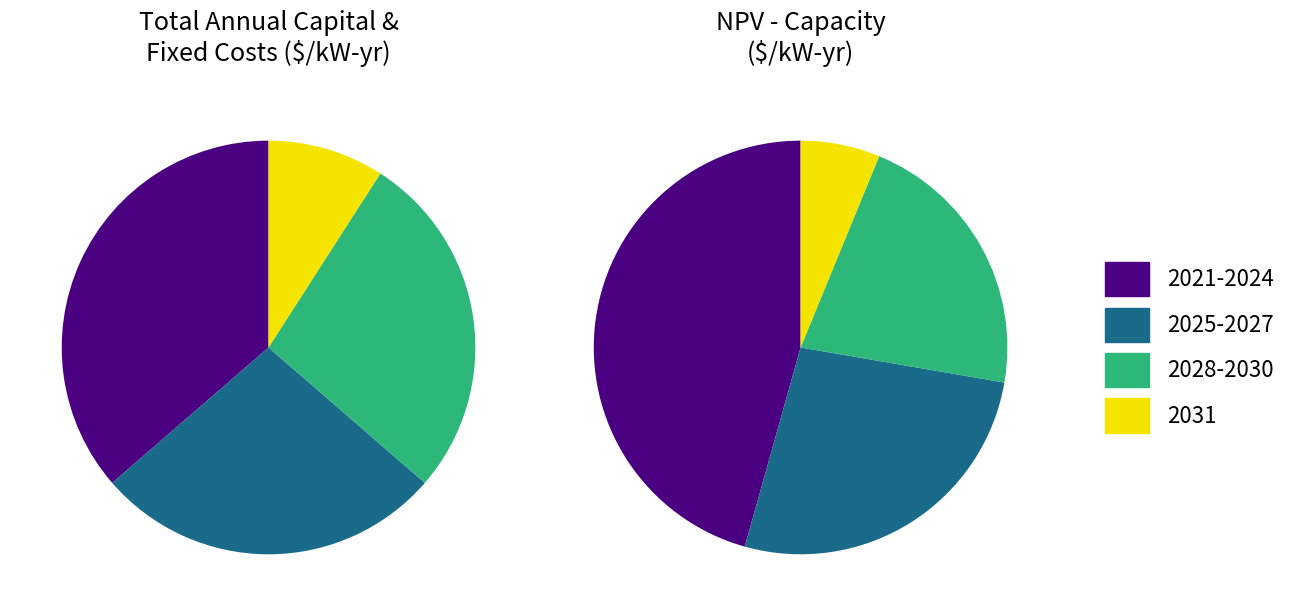

Does 2030 account for over 50% of the chart?

No